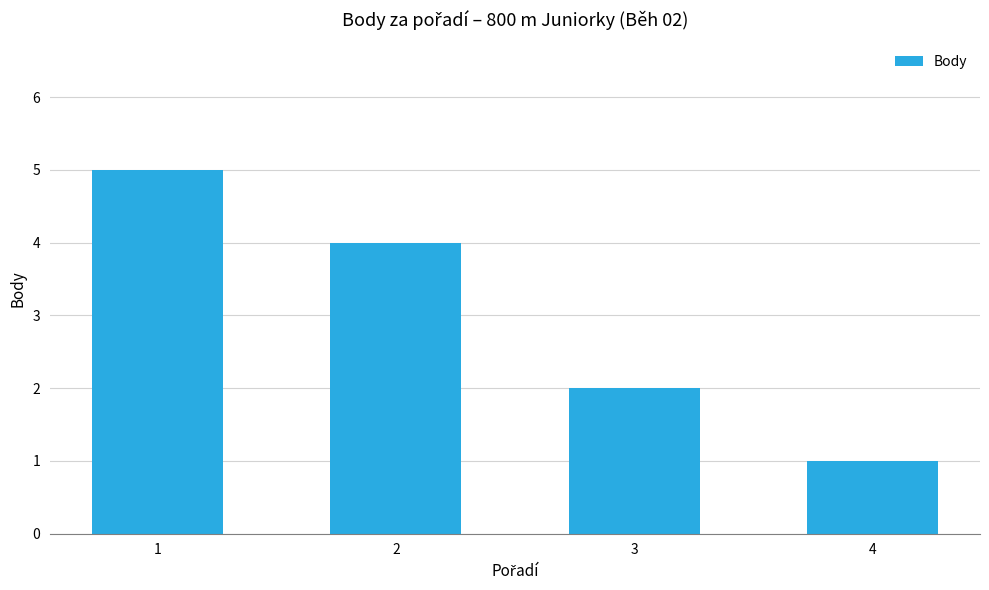

What is the sum of all values?

12